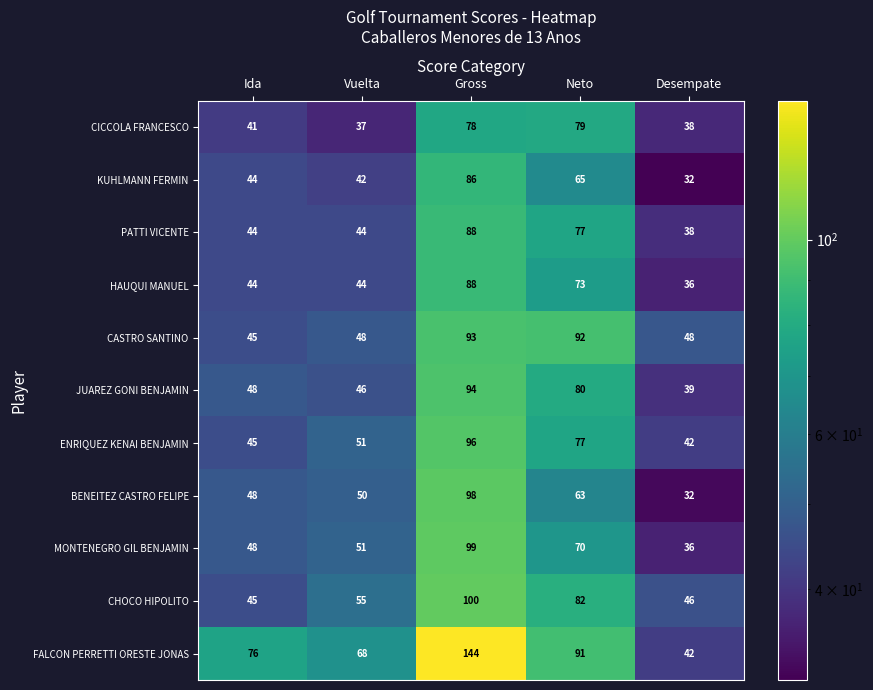

Is it true that CICCOLA FRANCESCO equals 78 at Gross?

True